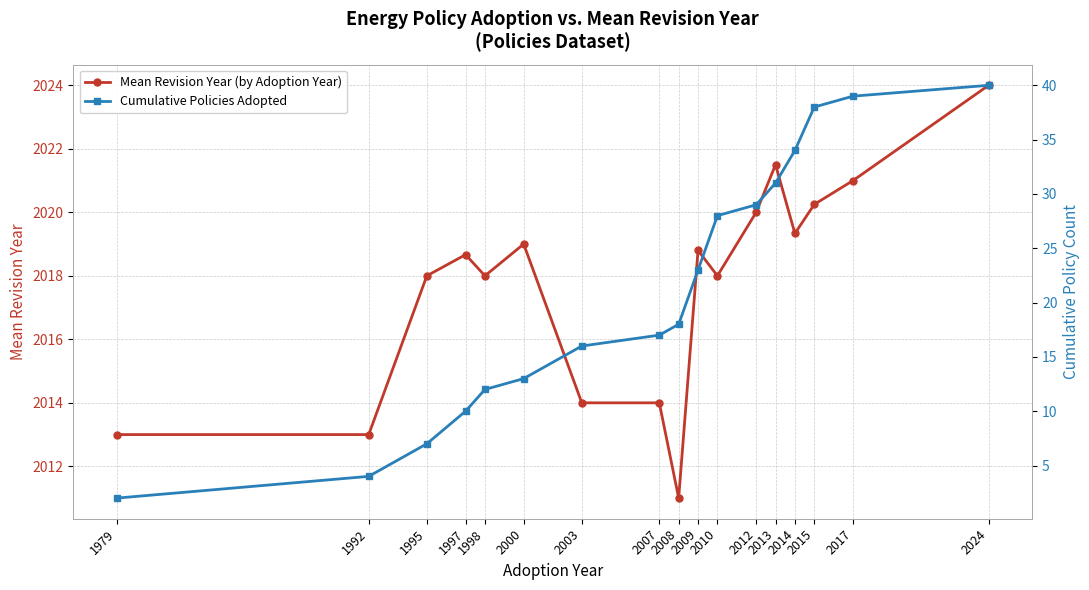

What is the minimum value for Cumulative Policies Adopted?

2.0